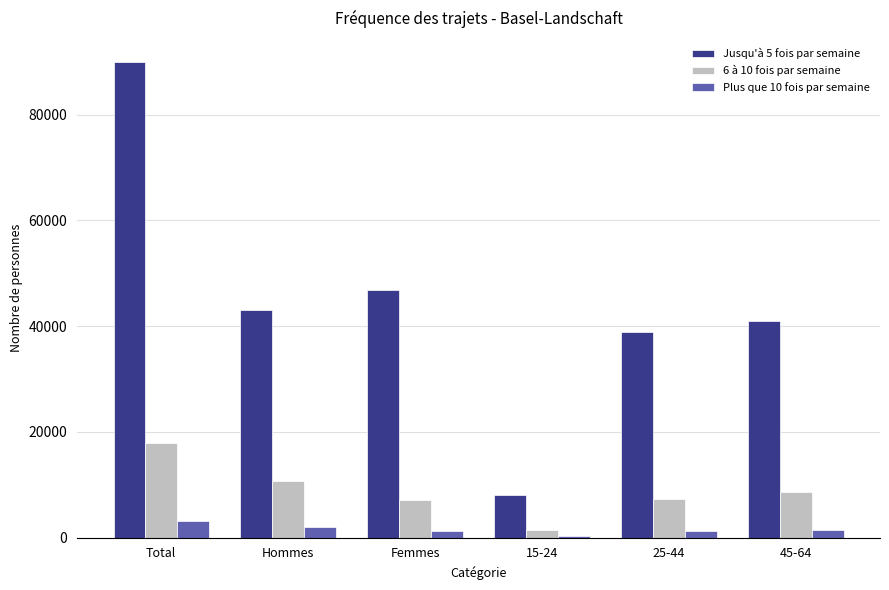

How many values in the Jusqu'à 5 fois par semaine series are below 43076?

3